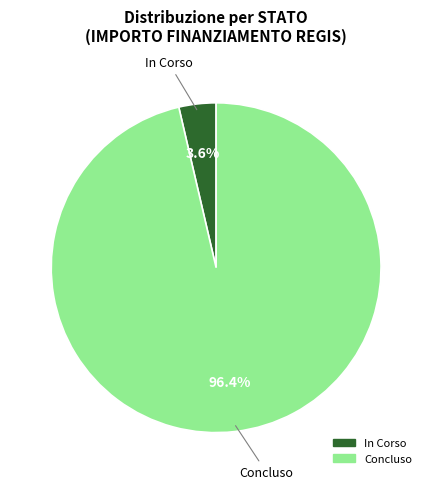

Is In Corso the majority of the pie?

No